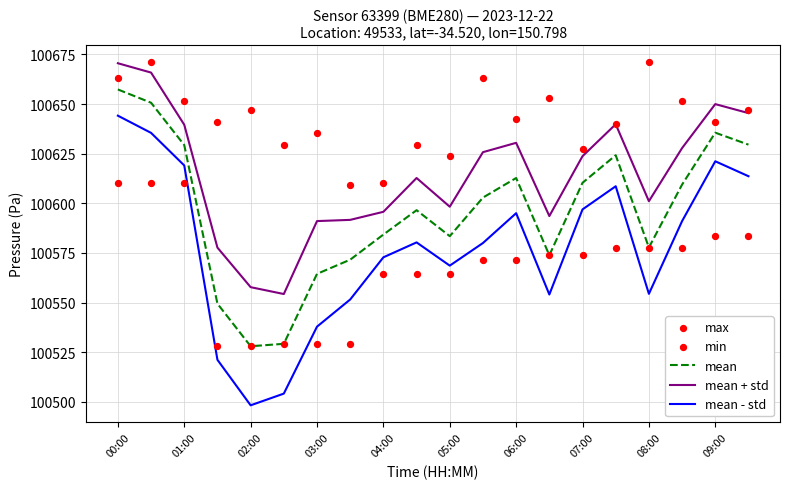

What is the approximate value of mean + std at 03:00?

100591.0